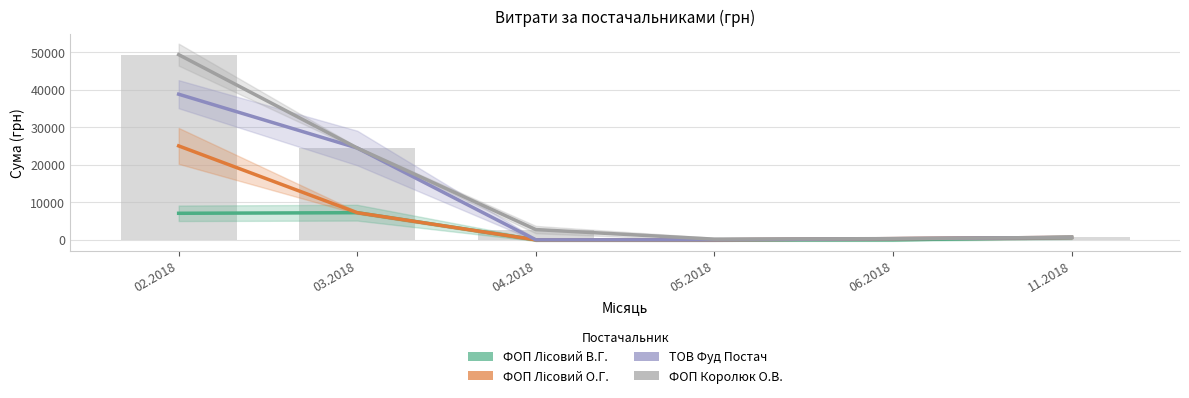

Reading right to left, what are all the values shown in this chart?

ФОП Лісовий В.Г.: 11.2018=650.0	06.2018=0.0	05.2018=0.0	04.2018=0.0	03.2018=7229.0	02.2018=7072.4
ФОП Лісовий О.Г.: 11.2018=650.0	06.2018=311.2	05.2018=0.0	04.2018=0.0	03.2018=7229.0	02.2018=25040.5
ТОВ Фуд Постач: 11.2018=650.0	06.2018=311.2	05.2018=0.0	04.2018=0.0	03.2018=24477.0	02.2018=38824.4
ФОП Королюк О.В.: 11.2018=650.0	06.2018=311.2	05.2018=178.0	04.2018=2730.0	03.2018=24477.0	02.2018=49376.1